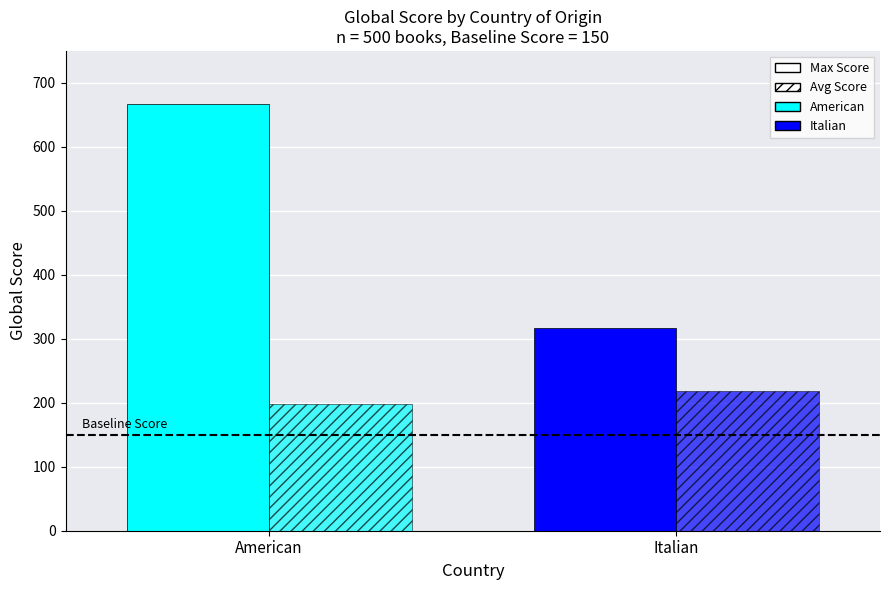

How many distinct data groups are displayed?

2